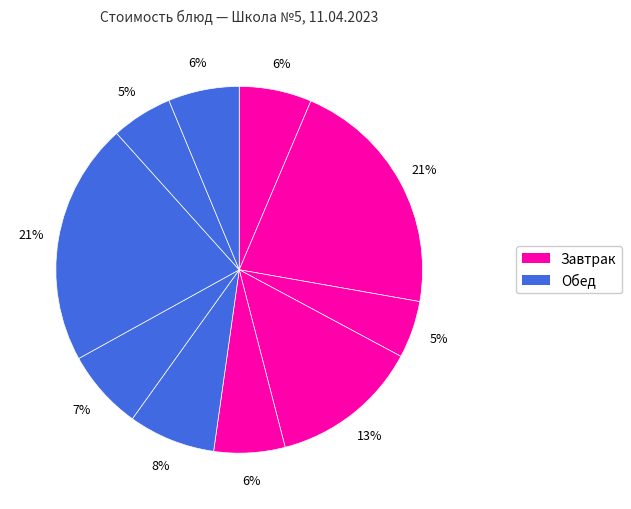

Count the number of slices in the pie.

10